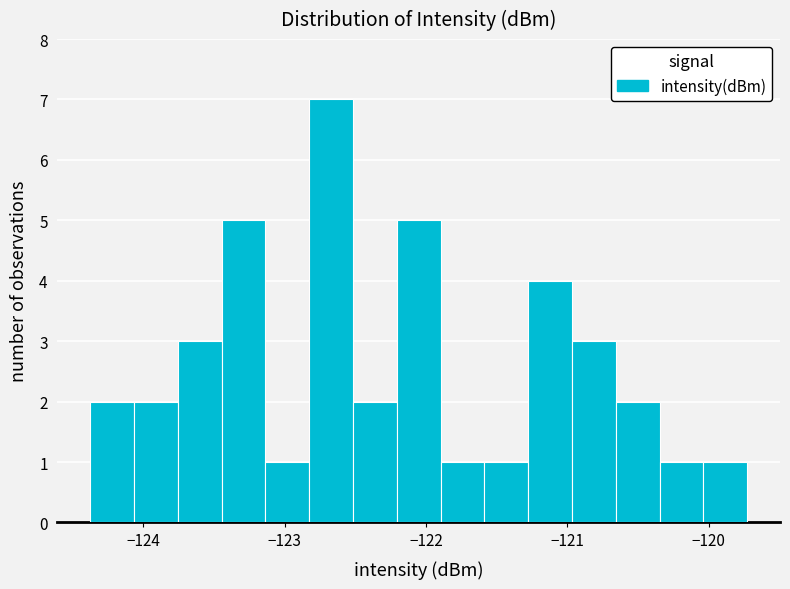

Around what value on the x-axis is the tallest bar? Give the approximate position of its centre, as read against the axis.

-122.7